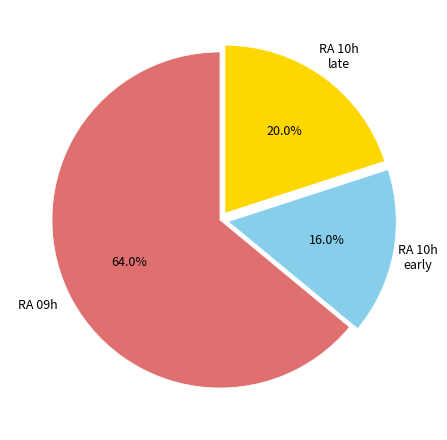

How many segments does this pie chart have?

3